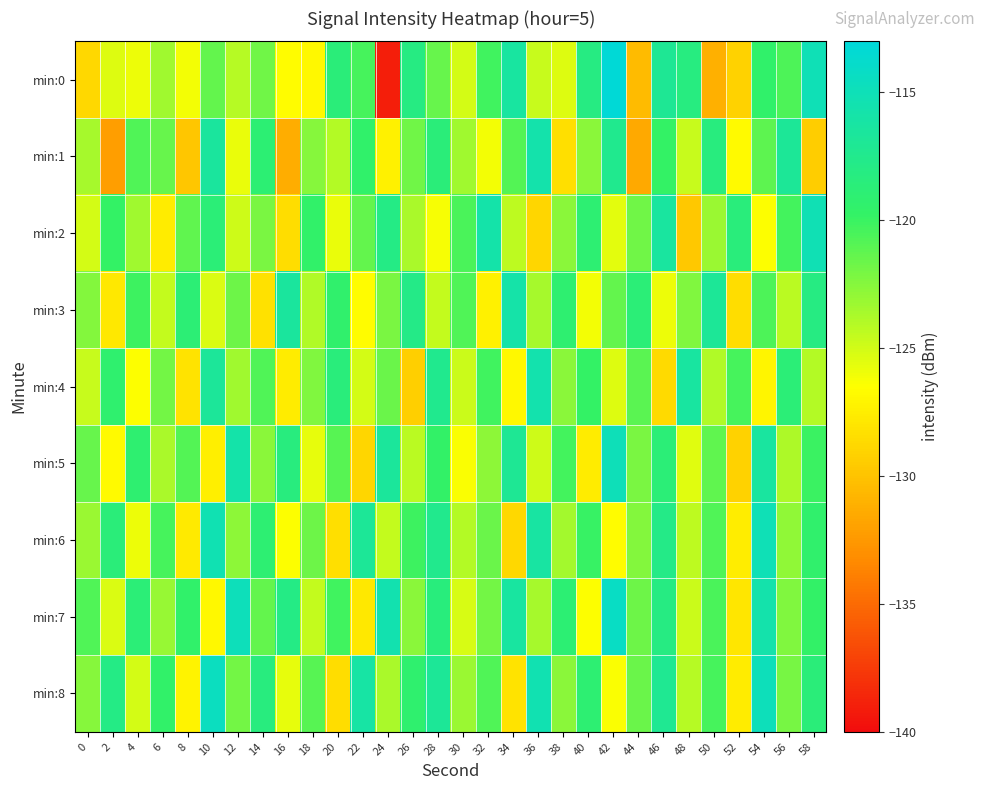

Reading left to right, transcribe all the data shown in this chart.

min:0: 0=-128.8	2=-125.4	4=-125.9	6=-123.4	8=-126.2	10=-121.3	12=-124.1	14=-121.8	16=-126.6	18=-126.9	20=-118.7	22=-120.4	24=-139.0	26=-118.2	28=-121.5	30=-125.1	32=-120.2	34=-116.3	36=-124.6	38=-125.3	40=-118.1	42=-113.2	44=-130.5	46=-117.1	48=-118.2	50=-131.1	52=-129.1	54=-119.5	56=-120.6	58=-115.0
min:1: 0=-123.6	2=-132.2	4=-120.7	6=-121.5	8=-129.9	10=-116.6	12=-125.8	14=-119.0	16=-131.2	18=-122.6	20=-124.0	22=-119.5	24=-127.3	26=-121.8	28=-118.6	30=-123.4	32=-126.1	34=-120.9	36=-115.7	38=-128.3	40=-122.6	42=-117.4	44=-131.5	46=-119.8	48=-124.7	50=-118.3	52=-126.8	54=-121.2	56=-116.9	58=-129.4
min:2: 0=-125.1	2=-119.8	4=-123.4	6=-127.6	8=-121.3	10=-118.7	12=-124.9	14=-122.1	16=-128.4	18=-119.6	20=-125.8	22=-121.4	24=-117.9	26=-123.7	28=-126.2	30=-120.5	32=-115.8	34=-124.3	36=-128.9	38=-122.7	40=-119.1	42=-125.6	44=-121.8	46=-116.4	48=-129.7	50=-123.2	52=-118.5	54=-126.4	56=-120.3	58=-115.2
min:3: 0=-122.4	2=-127.8	4=-120.1	6=-124.6	8=-118.9	10=-125.3	12=-121.7	14=-128.2	16=-116.5	18=-123.9	20=-119.4	22=-126.7	24=-122.1	26=-117.8	28=-124.5	30=-120.8	32=-127.3	34=-115.9	36=-123.6	38=-119.2	40=-126.1	42=-121.4	44=-118.7	46=-125.9	48=-122.3	50=-116.8	52=-128.5	54=-120.6	56=-124.2	58=-118.1
min:4: 0=-124.7	2=-119.3	4=-126.5	6=-121.9	8=-128.1	10=-116.7	12=-123.4	14=-120.8	16=-127.6	18=-122.3	20=-118.5	22=-125.1	24=-121.6	26=-129.3	28=-117.4	30=-124.8	32=-120.2	34=-126.9	36=-115.6	38=-122.7	40=-119.8	42=-125.4	44=-121.1	46=-128.7	48=-116.3	50=-123.9	52=-120.4	54=-127.1	56=-118.8	58=-124.0
min:5: 0=-121.5	2=-126.8	4=-119.2	6=-123.7	8=-120.9	10=-127.4	12=-115.8	14=-122.6	16=-118.3	18=-125.7	20=-121.0	22=-128.9	24=-116.6	26=-124.2	28=-119.7	30=-126.3	32=-122.8	34=-117.1	36=-124.9	38=-120.3	40=-127.6	42=-114.9	44=-122.1	46=-118.7	48=-125.5	50=-121.3	52=-129.1	54=-116.4	56=-123.8	58=-120.0
min:6: 0=-123.2	2=-118.6	4=-125.9	6=-120.4	8=-127.7	10=-115.3	12=-122.8	14=-119.1	16=-126.4	18=-121.7	20=-128.3	22=-116.9	24=-124.5	26=-120.1	28=-117.5	30=-124.0	32=-121.6	34=-128.8	36=-116.2	38=-123.5	40=-119.9	42=-126.7	44=-122.4	46=-117.8	48=-124.3	50=-120.7	52=-127.5	54=-115.1	56=-122.9	58=-119.4
min:7: 0=-120.8	2=-125.3	4=-118.7	6=-123.1	8=-119.5	10=-126.9	12=-114.8	14=-121.4	16=-117.9	18=-124.6	20=-120.2	22=-127.8	24=-115.5	26=-122.7	28=-118.4	30=-125.2	32=-121.9	34=-116.3	36=-123.6	38=-119.0	40=-126.4	42=-114.2	44=-121.7	46=-118.1	48=-124.8	50=-120.5	52=-127.9	54=-115.7	56=-122.3	58=-119.7
min:8: 0=-122.5	2=-117.9	4=-125.1	6=-119.6	8=-127.2	10=-114.5	12=-121.9	14=-118.3	16=-125.7	18=-121.0	20=-128.4	22=-116.1	24=-123.7	26=-119.3	28=-116.8	30=-123.2	32=-120.8	34=-128.1	36=-115.4	38=-122.6	40=-119.1	42=-126.3	44=-121.6	46=-117.2	48=-124.1	50=-120.4	52=-127.6	54=-114.8	56=-122.0	58=-118.6